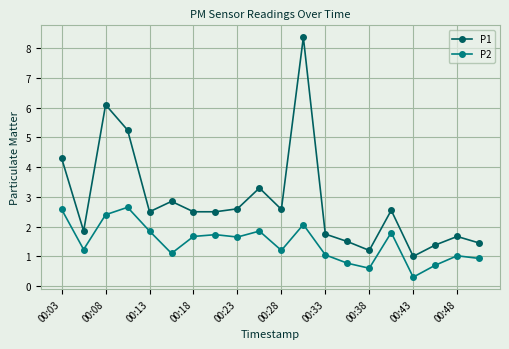

Which series has the largest total across all categories?

P1